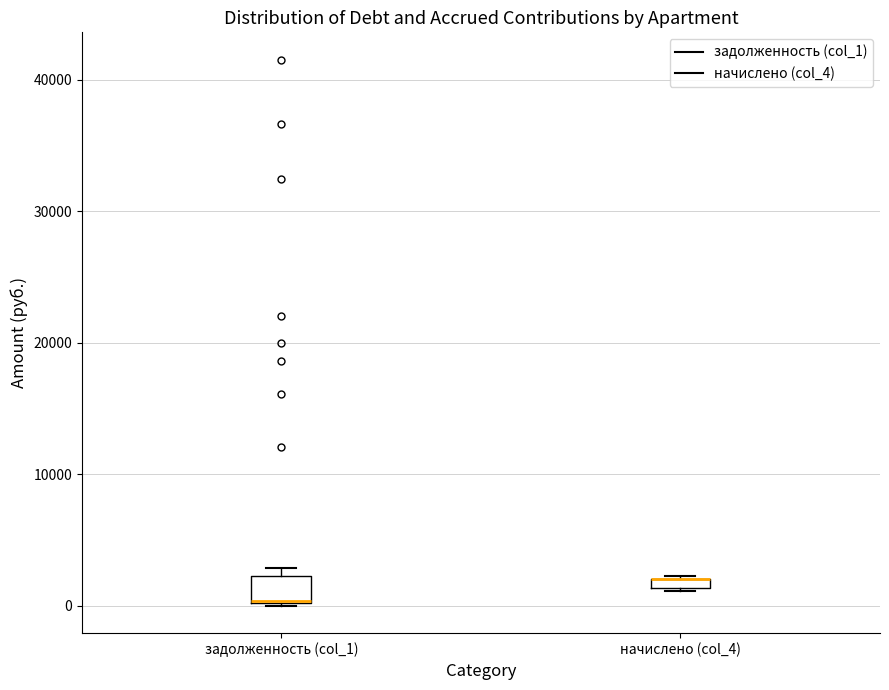

Comparing the boxes themselves (not the whiskers), which one is the tallest?

задолженность (col_1)